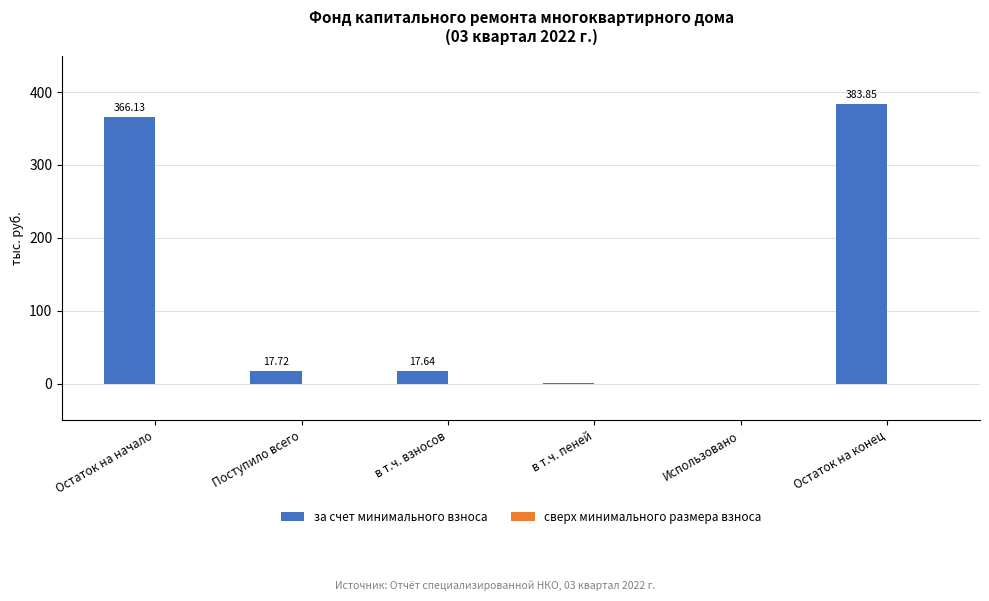

What is the sum of the values at Поступило всего and Остаток на конец?

401.6